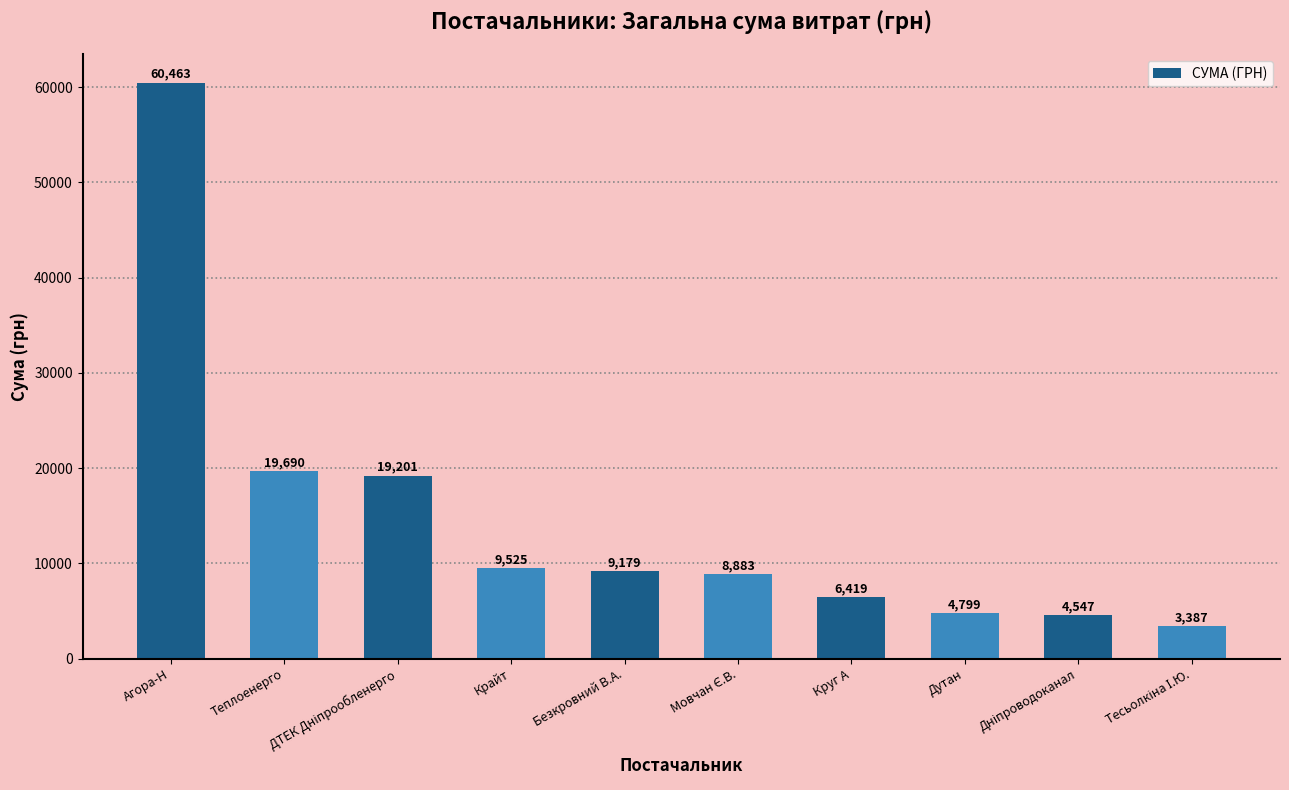

The chart shows a value of 9179.3 at Безкровний В.А.. True or false?

True